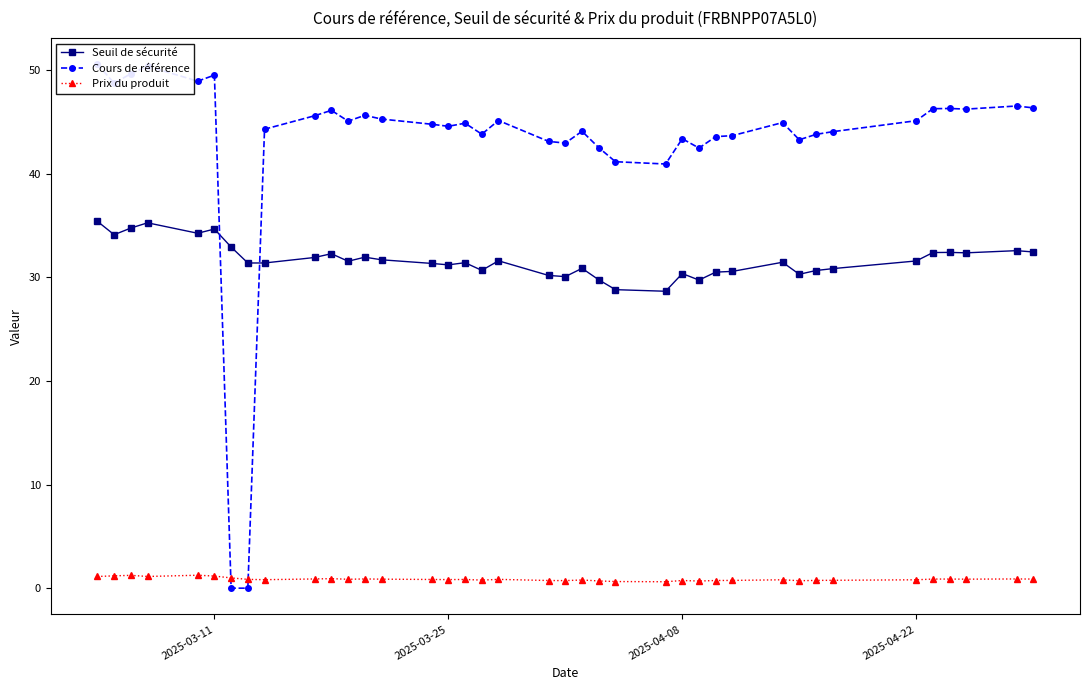

What is the minimum value for Seuil de sécurité?

28.7